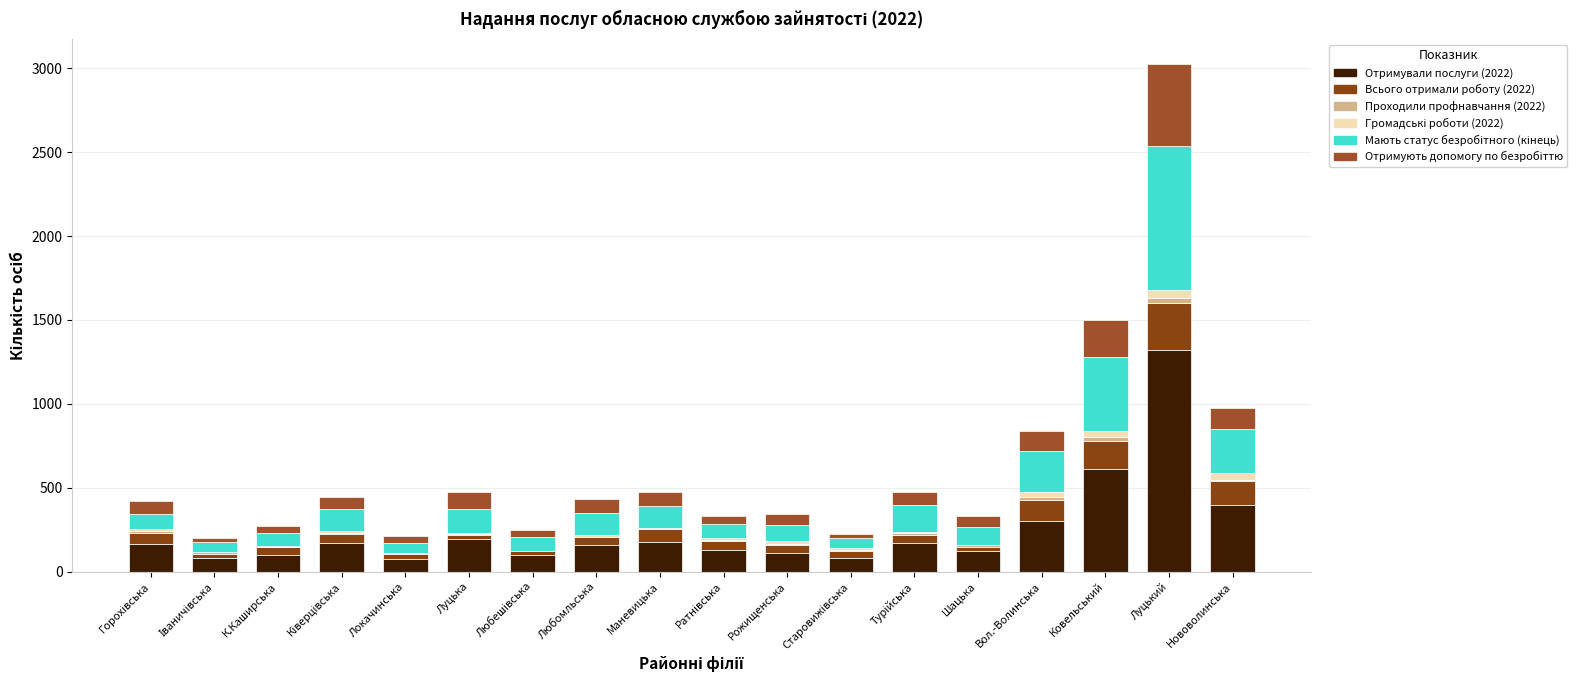

At how many categories does at least one series exceed 390?

3